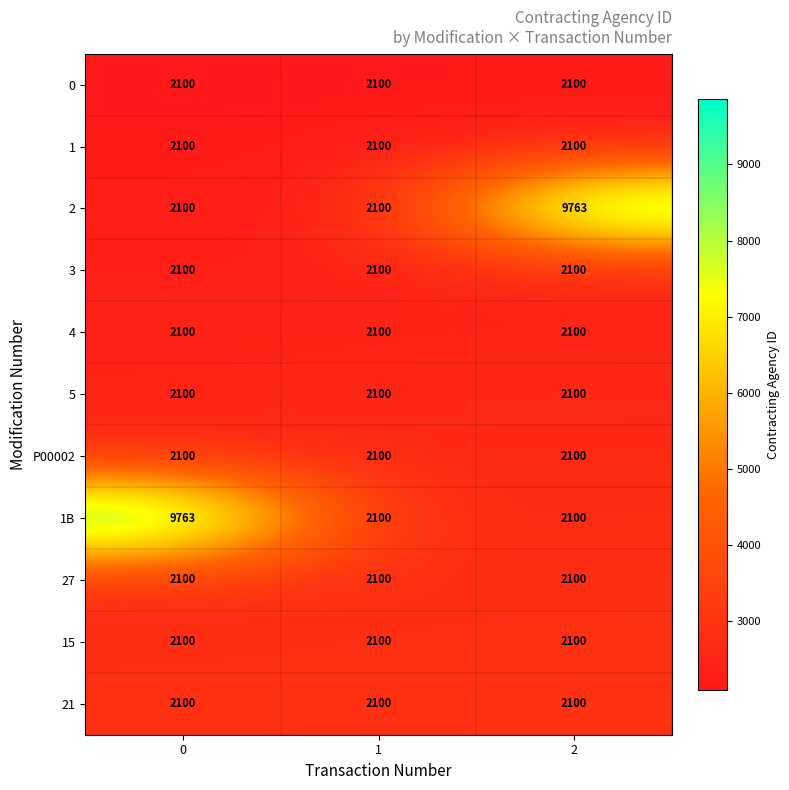

The 0 series shows 1089 at 0. True or false?

False